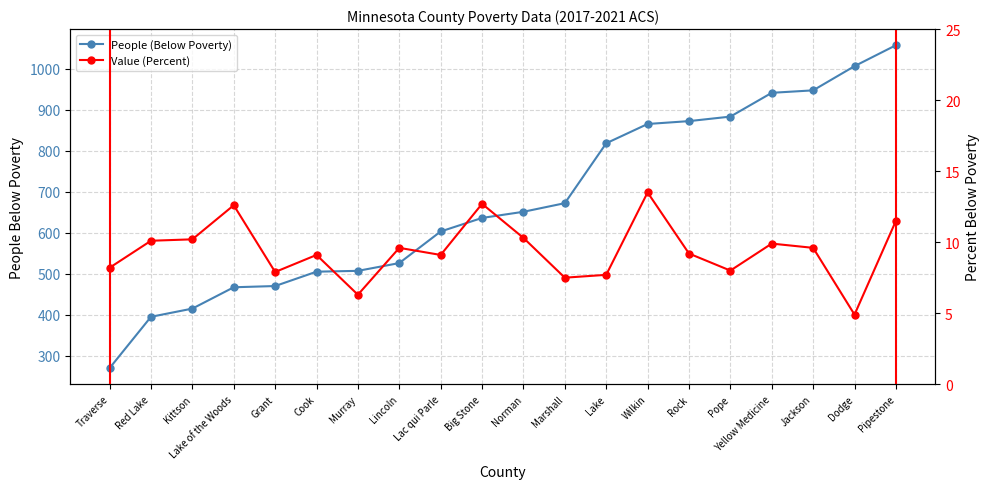

Where is Value (Percent) nearest to the value 9?

Cook